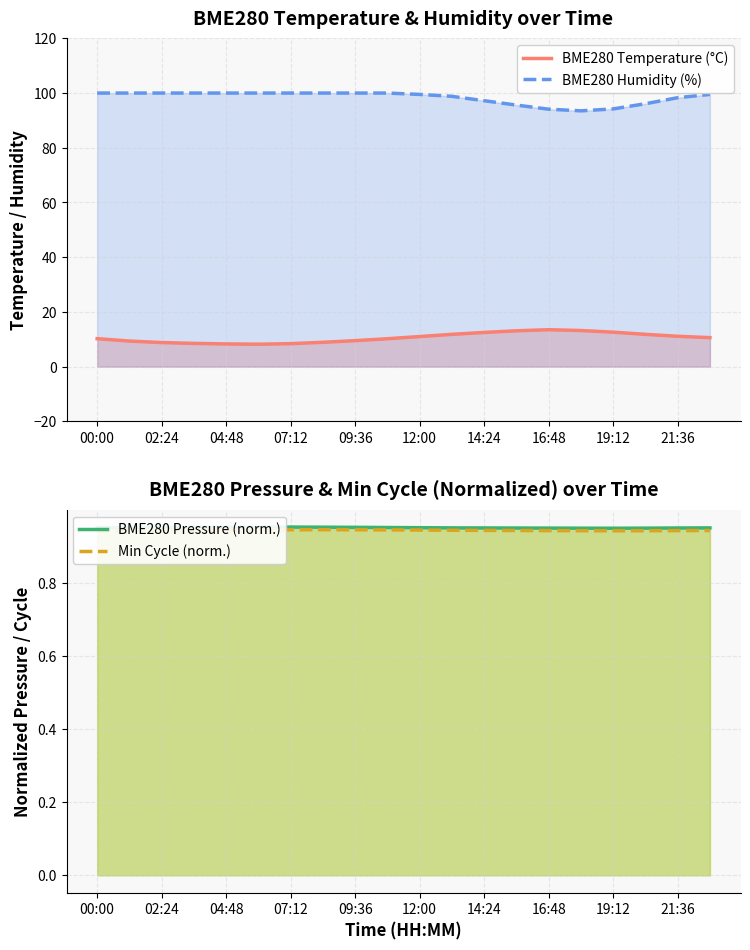

Which series has the largest total across all categories?

BME280 Humidity (%)